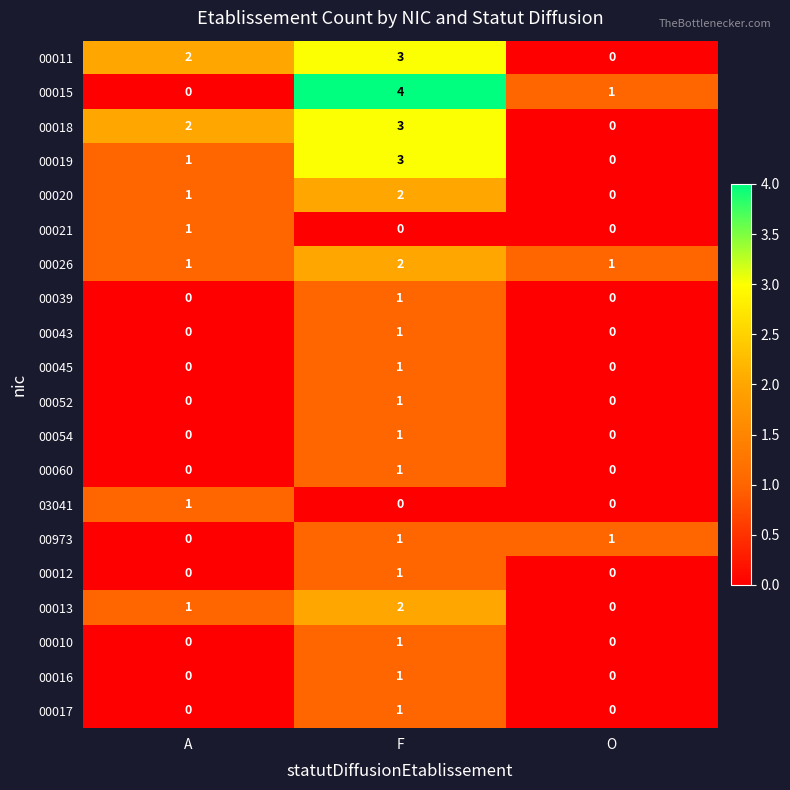

Is it true that 03041 equals 1 at A?

True